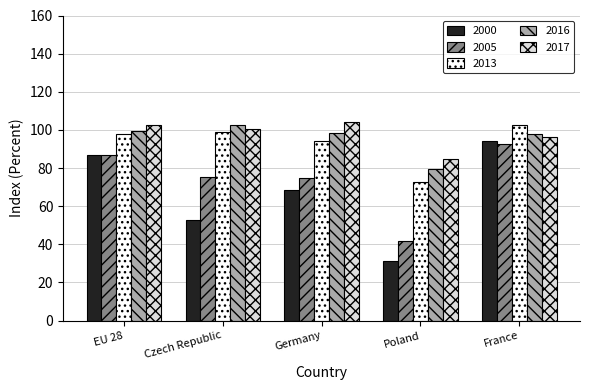

List the labels in order of 2000 value, largest first.

France, EU 28, Germany, Czech Republic, Poland